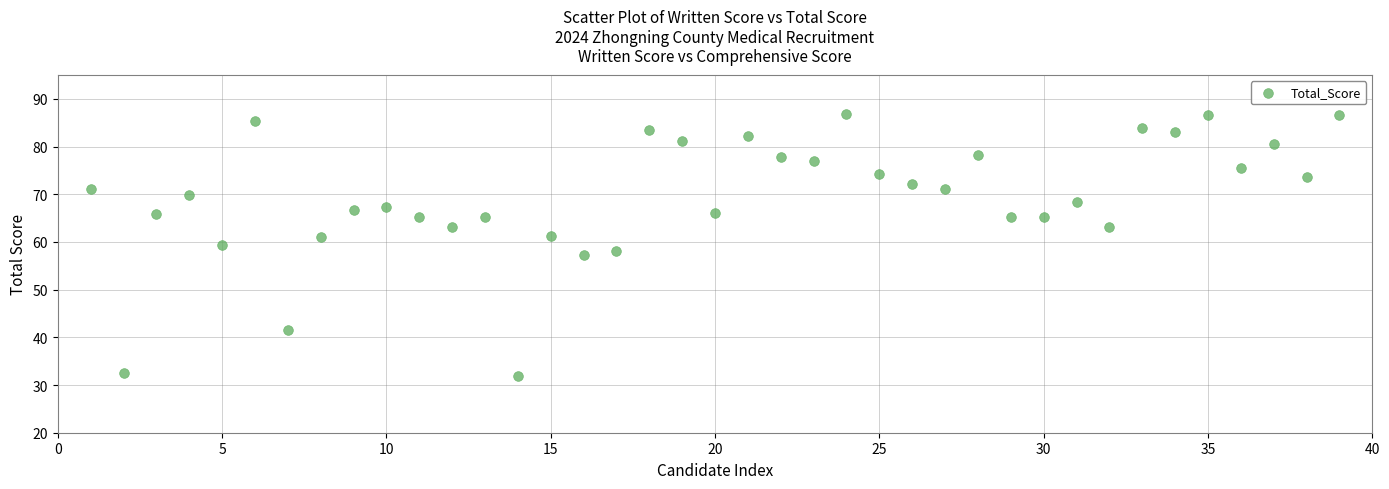

What is the range of Y values (max minus min)?

54.8